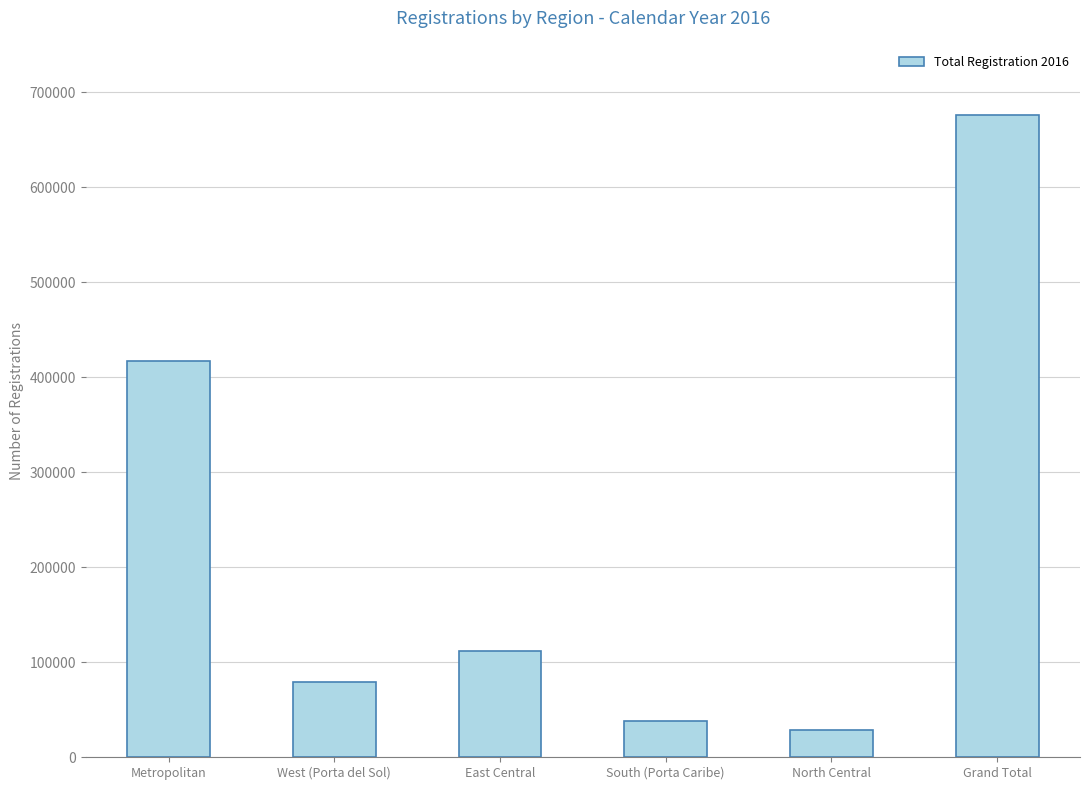

What is the average value?

225270